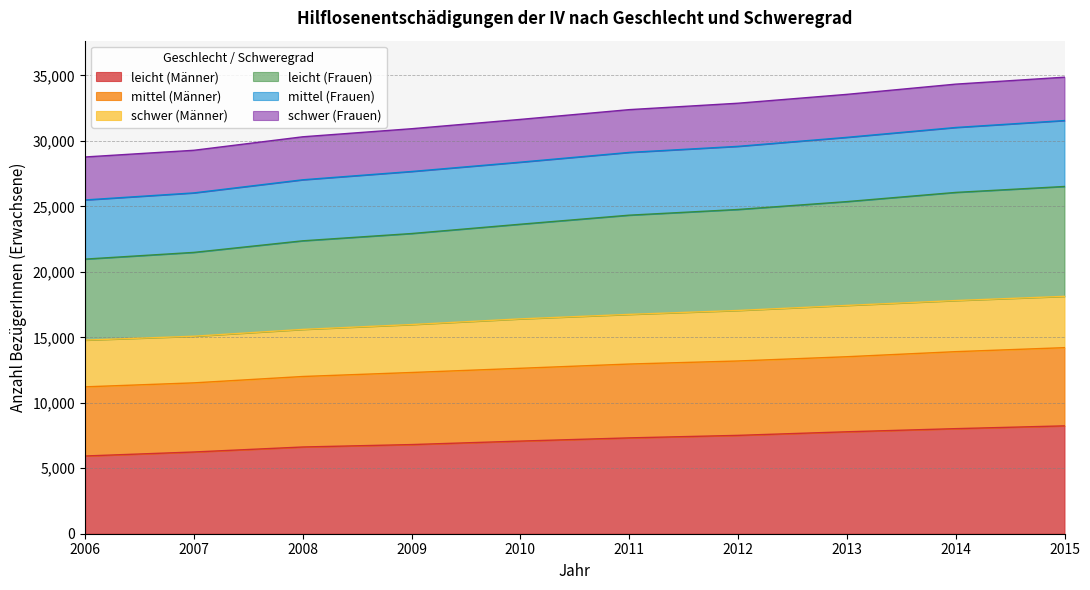

List the labels in order of leicht (Männer) value, smallest first.

2006, 2007, 2008, 2009, 2010, 2011, 2012, 2013, 2014, 2015